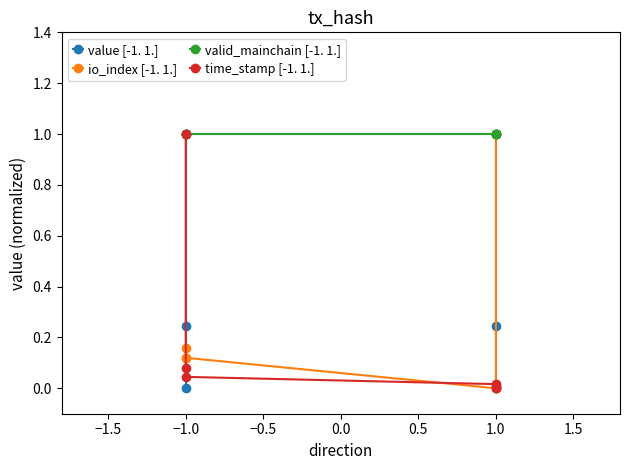

How many series are shown in this chart?

4